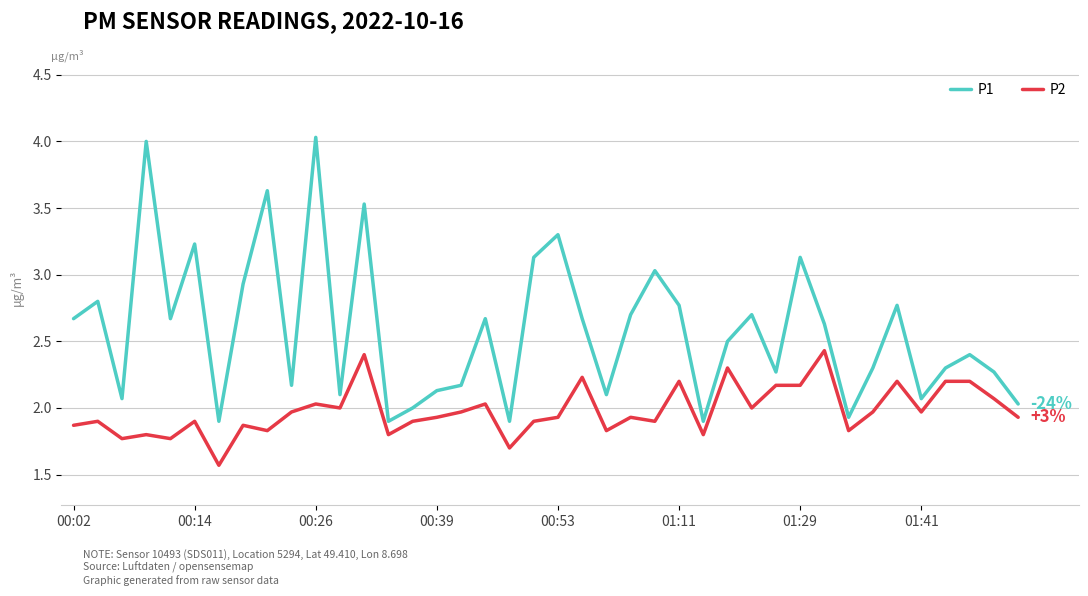

True or false: P2 and P1 cross at least once.

False